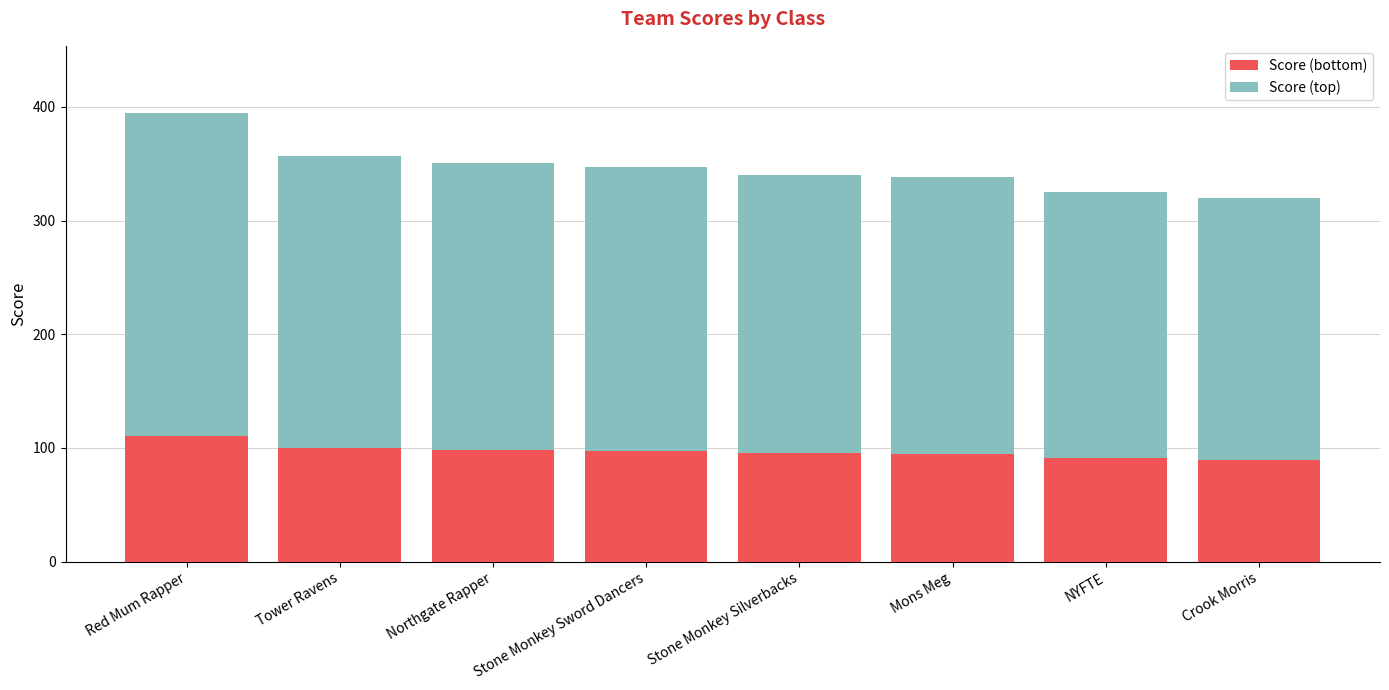

Is it true that Score (bottom) equals 98.1 at Northgate Rapper?

True